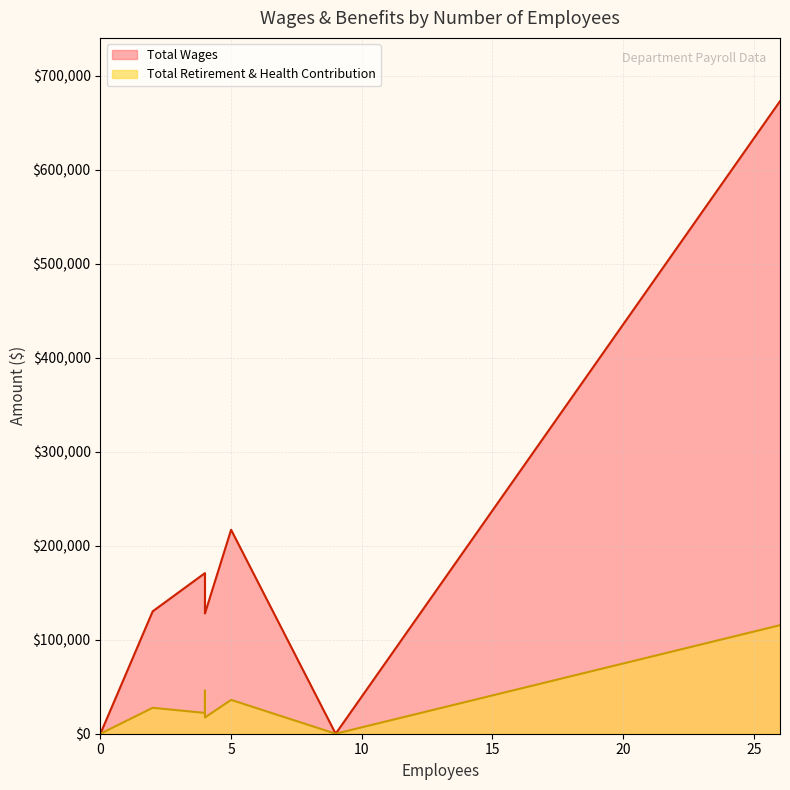

What is the average value of the Total Retirement & Health Contribution series?

37773